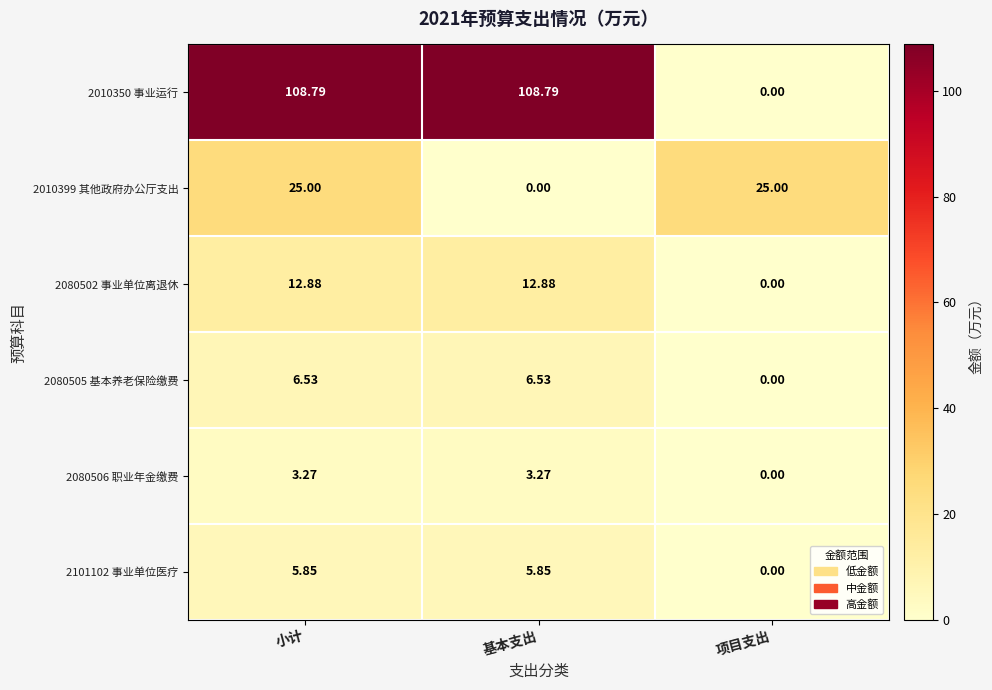

At which label does 2101102 事业单位医疗 reach its minimum?

项目支出